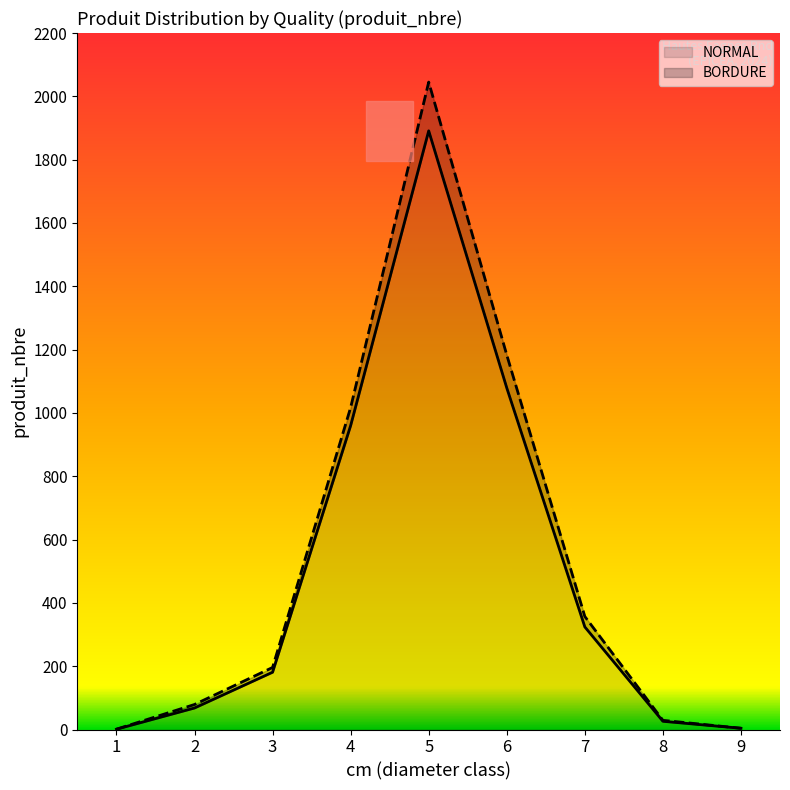

Reading right to left, transcribe all the data shown in this chart.

NORMAL: 4	26	324	1079	1891	960	181	68	1
BORDURE: 4	29	357	1183	2045	1017	196	79	1